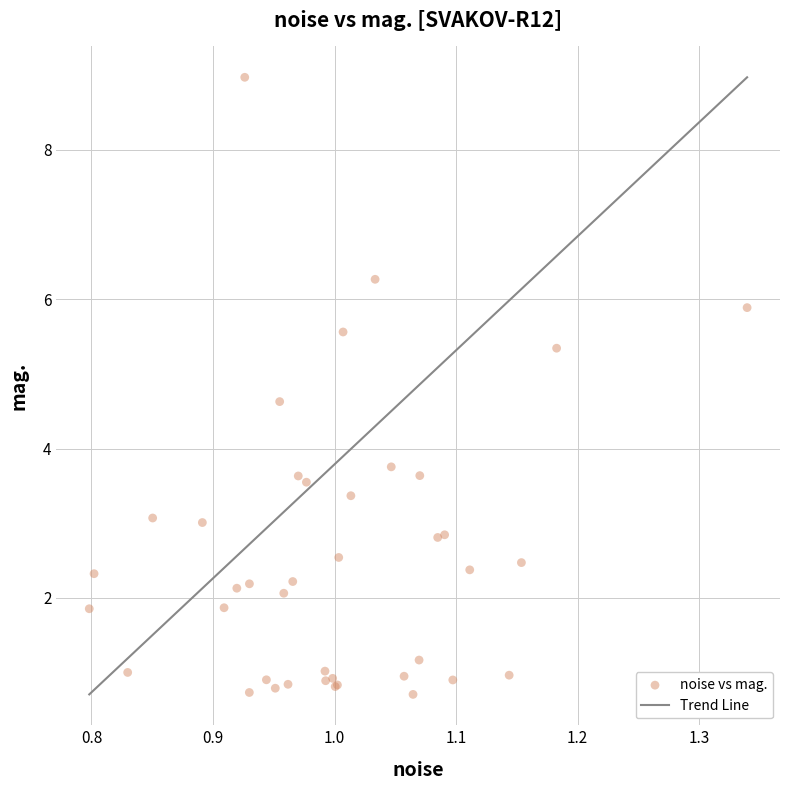

What Y value in the scatter plot is closest to 4?

3.8